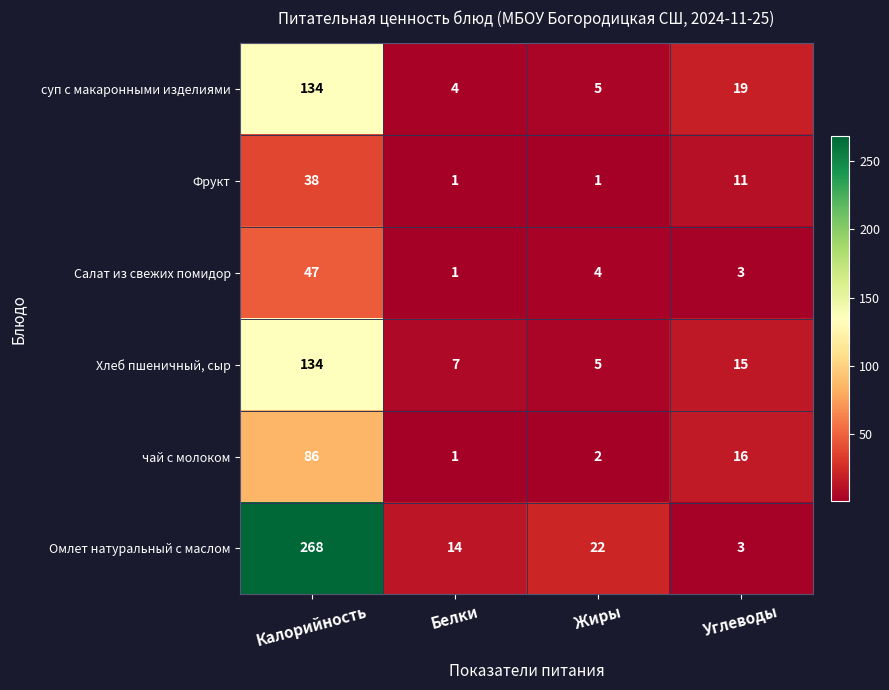

What is the sum of all чай с молоком values?

105